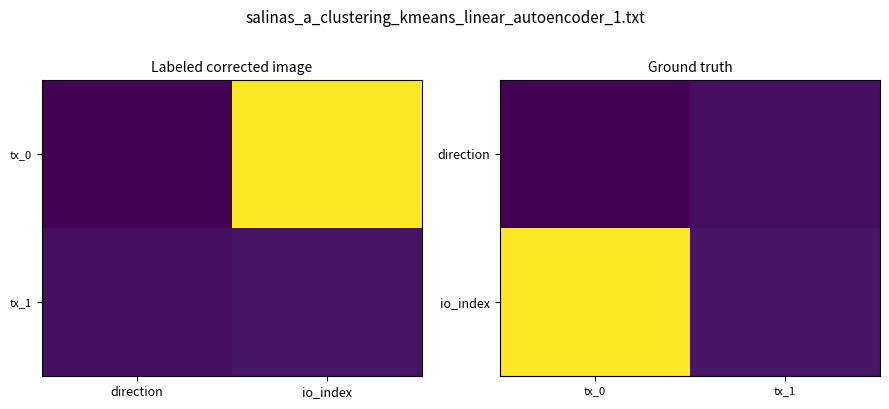

At which label does direction reach its peak?

tx_1